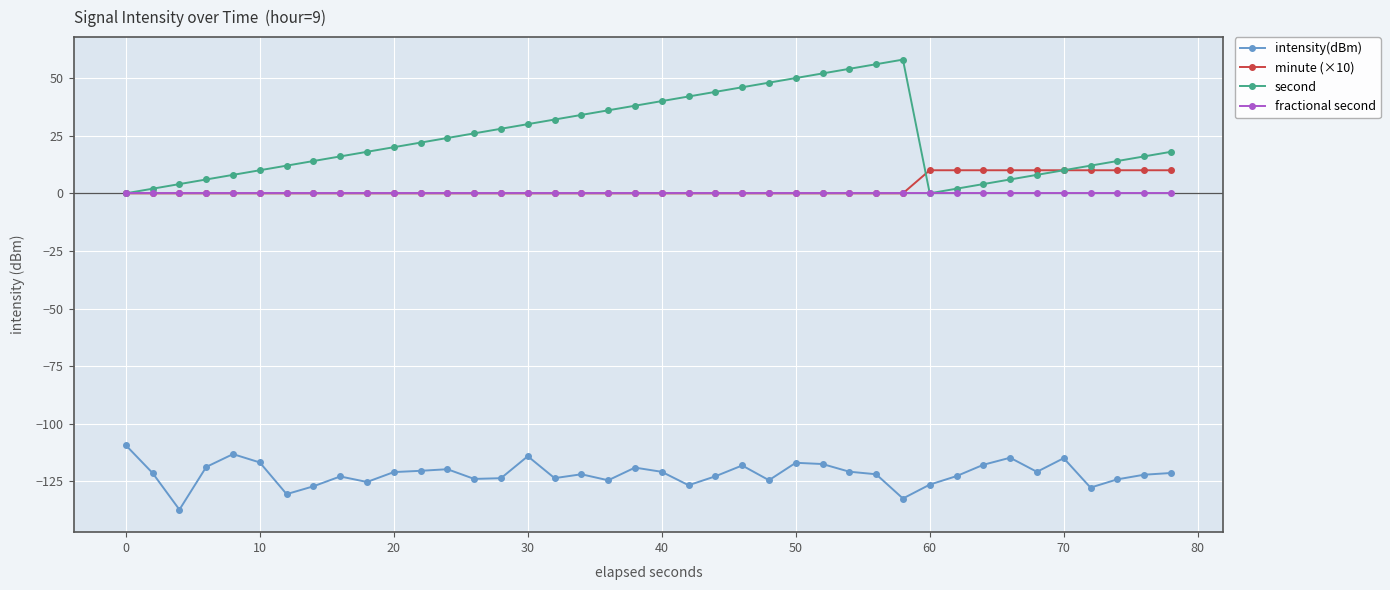

Which series has the largest range (max minus min)?

second